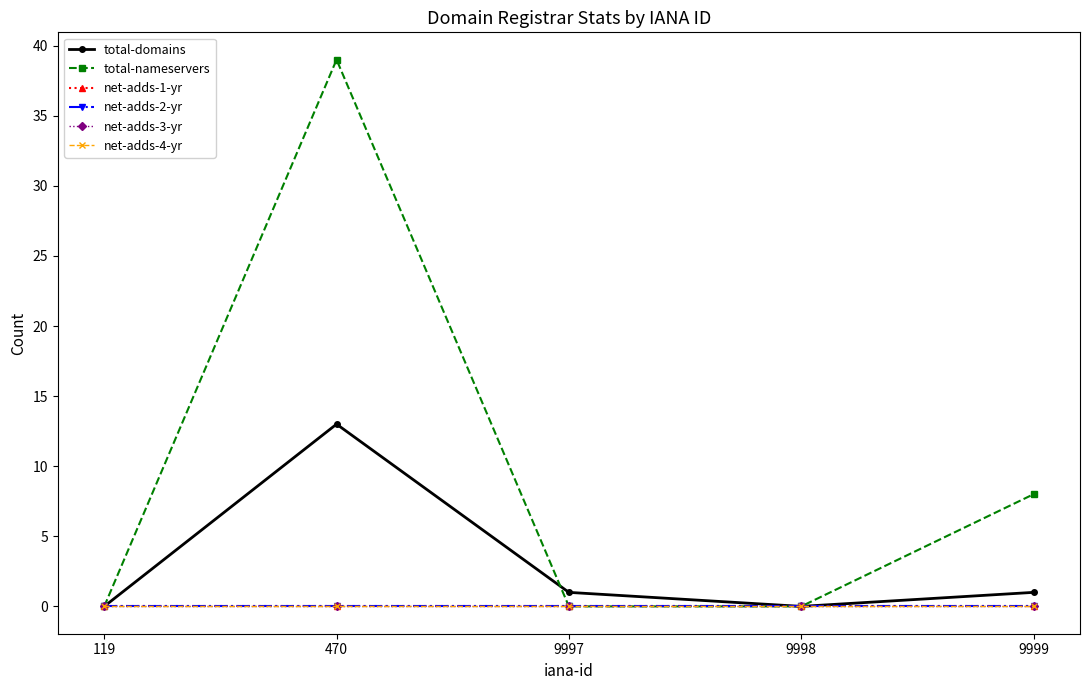

Is this an area chart (filled region under the line)?

No